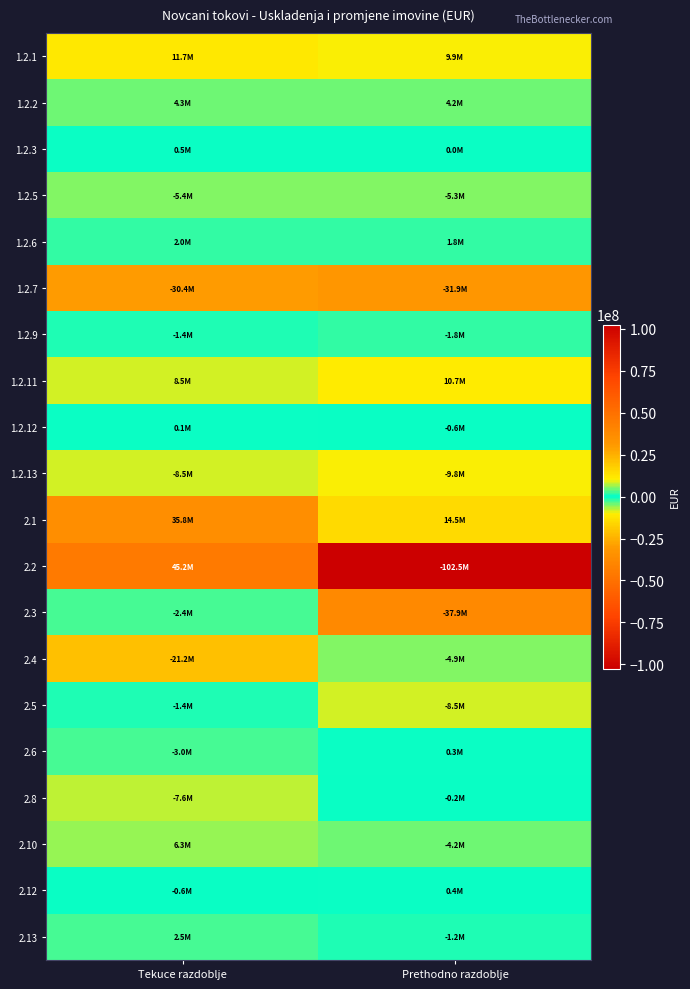

Count the number of categories in the chart.

2